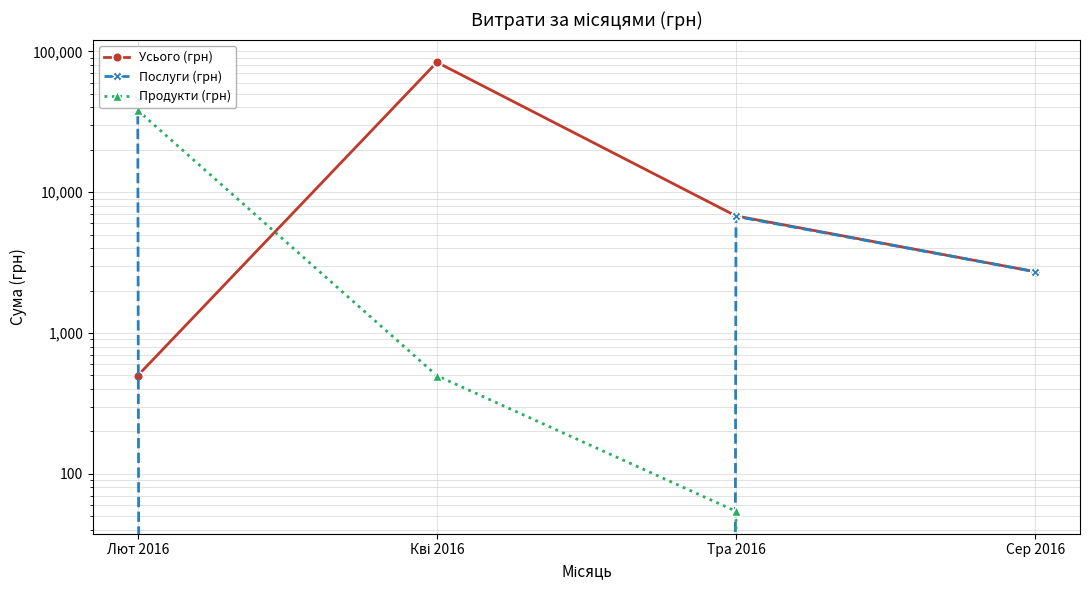

After their last crossing, which series has the higher values: Усього (грн) or Послуги (грн)?

Усього (грн)